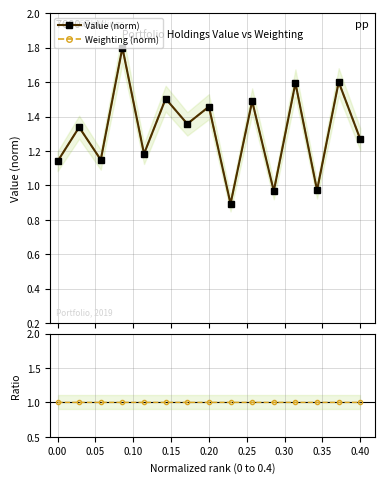

Reading left to right, what are all the values shown in this chart?

Value (norm): 1.1	1.3	1.1	1.8	1.2	1.5	1.4	1.5	0.9	1.5	1.0	1.6	1.0	1.6	1.3
Weighting (norm): 1.1	1.3	1.1	1.8	1.2	1.5	1.4	1.5	0.9	1.5	1.0	1.6	1.0	1.6	1.3
Val/Wt ratio: 1.0	1.0	1.0	1.0	1.0	1.0	1.0	1.0	1.0	1.0	1.0	1.0	1.0	1.0	1.0